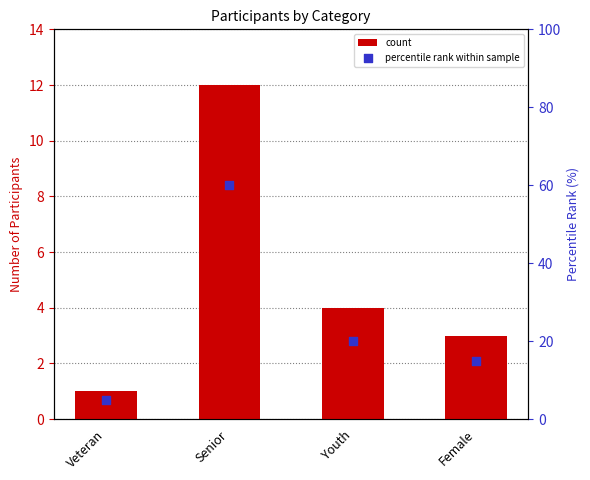

What are all the series names shown in the legend?

count, percentile rank within sample